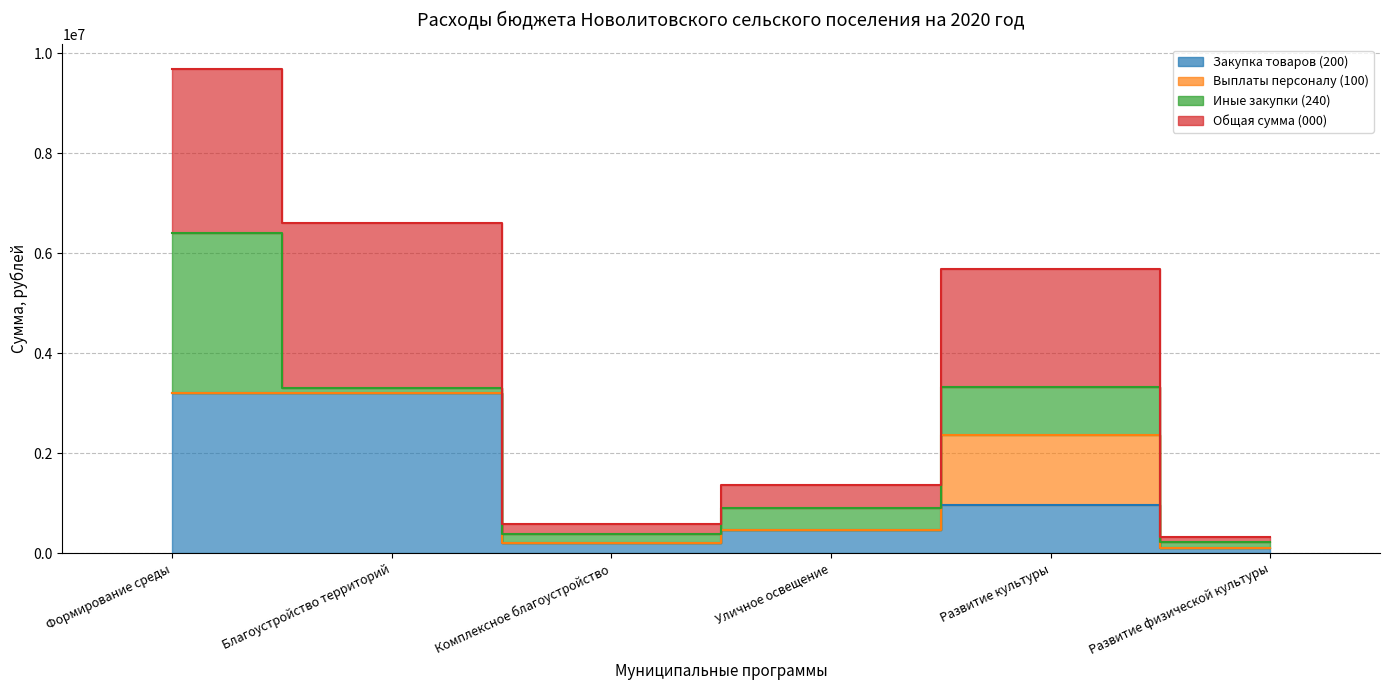

At which category does the chart reach its peak across all series?

Формирование среды